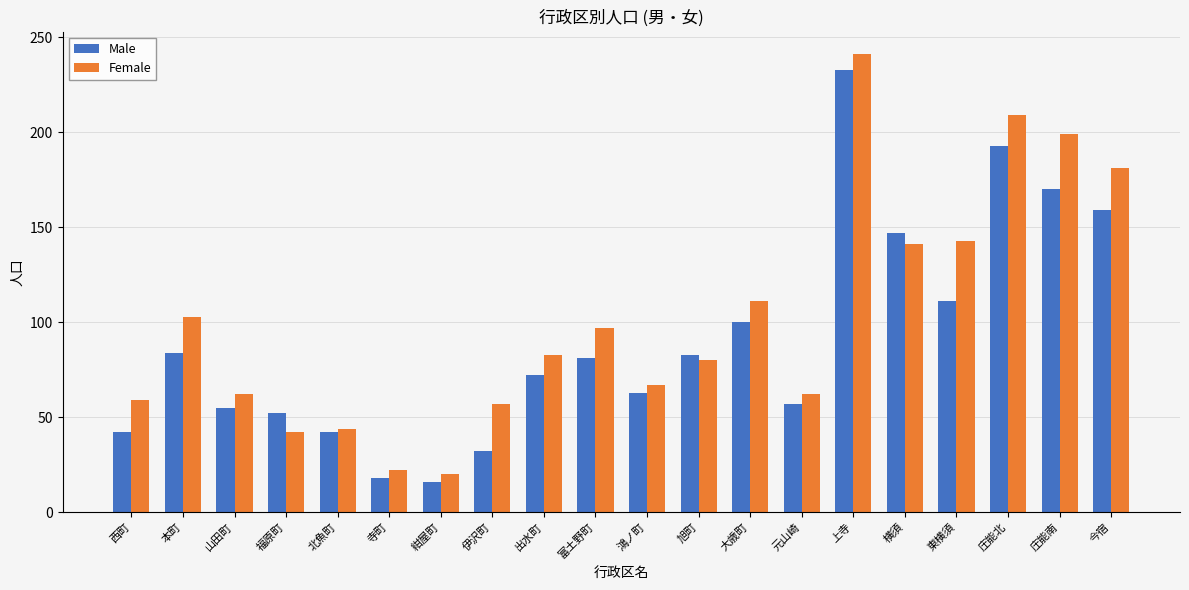

Rank the series by their average value, from lowest to highest.

Male, Female